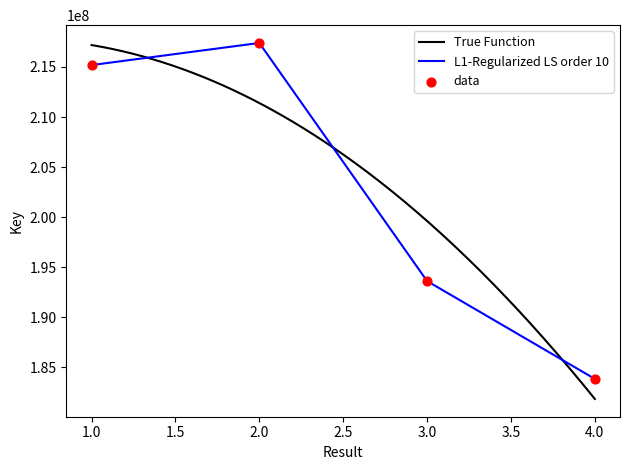

Approximately how many times larger is the value at 4 compared to 3?

0.9